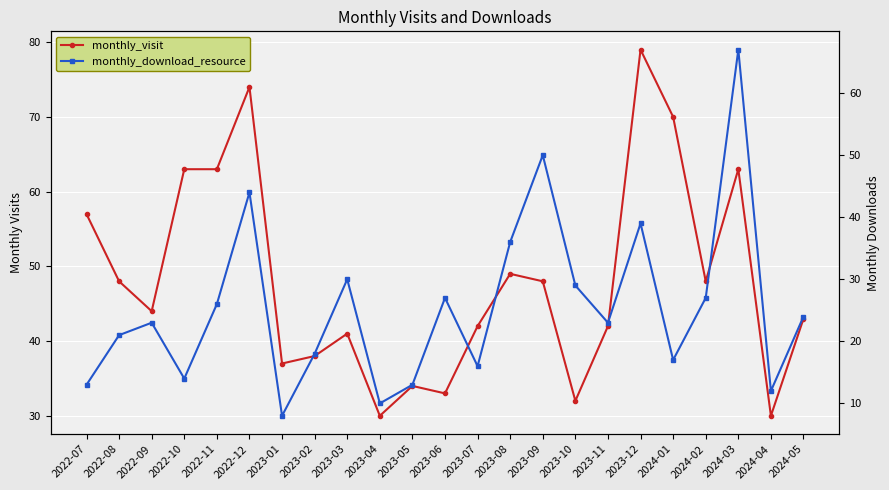

What is the label of the 19th point from the left?

2024-01